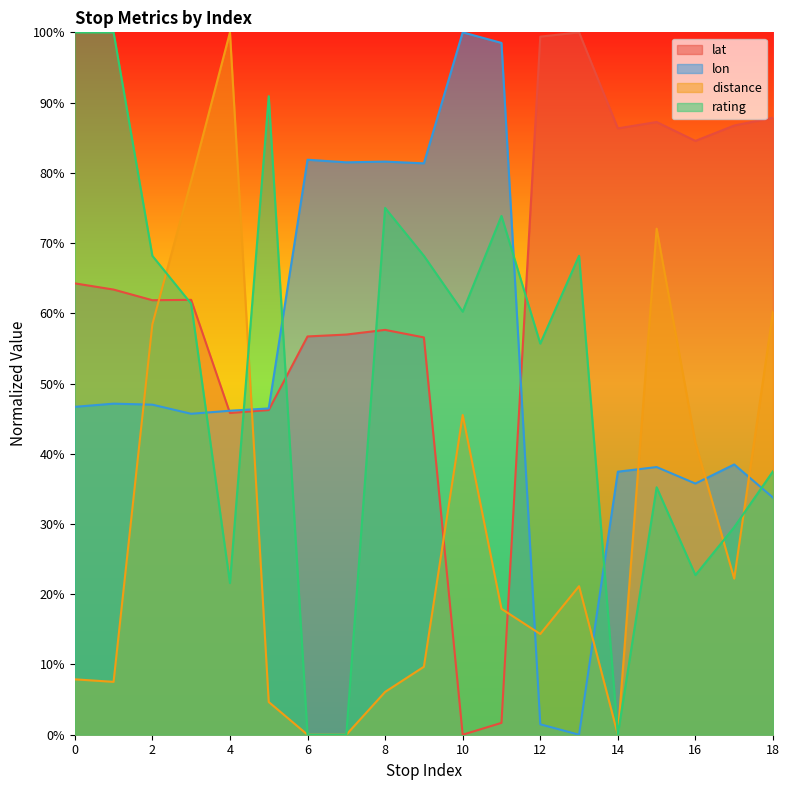

Reading left to right, what are all the values shown in this chart?

lat: 0=0.6	1=0.6	2=0.6	3=0.6	4=0.5	5=0.5	6=0.6	7=0.6	8=0.6	9=0.6	10=0.0	11=0.0	12=1.0	13=1.0	14=0.9	15=0.9	16=0.8	17=0.9	18=0.9
lon: 0=0.5	1=0.5	2=0.5	3=0.5	4=0.5	5=0.5	6=0.8	7=0.8	8=0.8	9=0.8	10=1.0	11=1.0	12=0.0	13=0.0	14=0.4	15=0.4	16=0.4	17=0.4	18=0.3
distance: 0=0.1	1=0.1	2=0.6	3=0.8	4=1.0	5=0.0	6=0.0	7=0.0	8=0.1	9=0.1	10=0.5	11=0.2	12=0.1	13=0.2	14=0.0	15=0.7	16=0.4	17=0.2	18=0.6
rating: 0=1.0	1=1.0	2=0.7	3=0.6	4=0.2	5=0.9	6=0.0	7=0.0	8=0.8	9=0.7	10=0.6	11=0.7	12=0.6	13=0.7	14=0.0	15=0.4	16=0.2	17=0.3	18=0.4